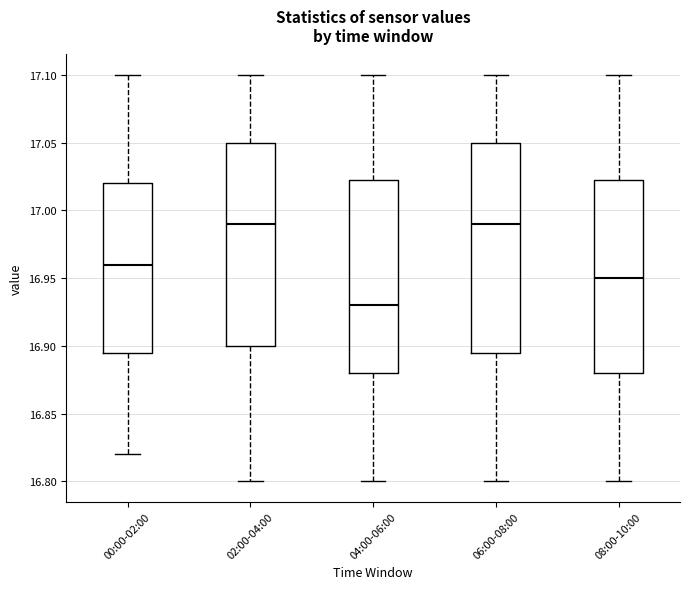

Reading left to right, read every box against the y-axis: the position of its median line, the range the box covers, and the ends of its whiskers. The values are not printed on the chart, so give them approximately, as read against the axis.

00:00-02:00: median 16.960, box 16.895 to 17.020, whiskers 16.820 to 17.100
02:00-04:00: median 16.990, box 16.900 to 17.050, whiskers 16.800 to 17.100
04:00-06:00: median 16.930, box 16.880 to 17.025, whiskers 16.800 to 17.100
06:00-08:00: median 16.990, box 16.895 to 17.050, whiskers 16.800 to 17.100
08:00-10:00: median 16.950, box 16.880 to 17.025, whiskers 16.800 to 17.100